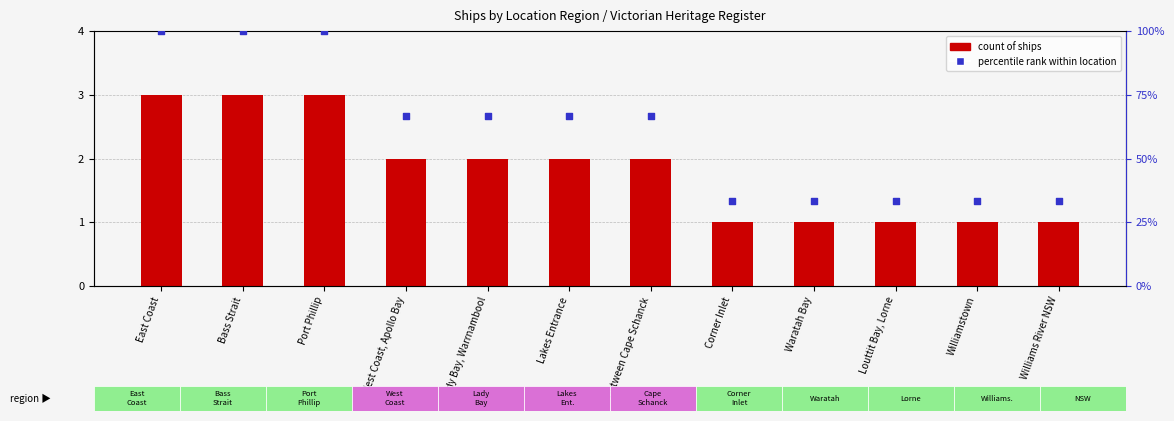

Which series has the largest total across all categories?

percentile rank within location